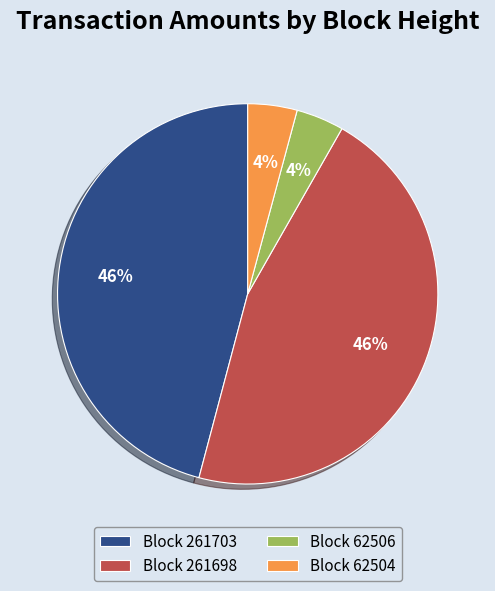

Is it true that Block 261698 is 46% of the pie?

True